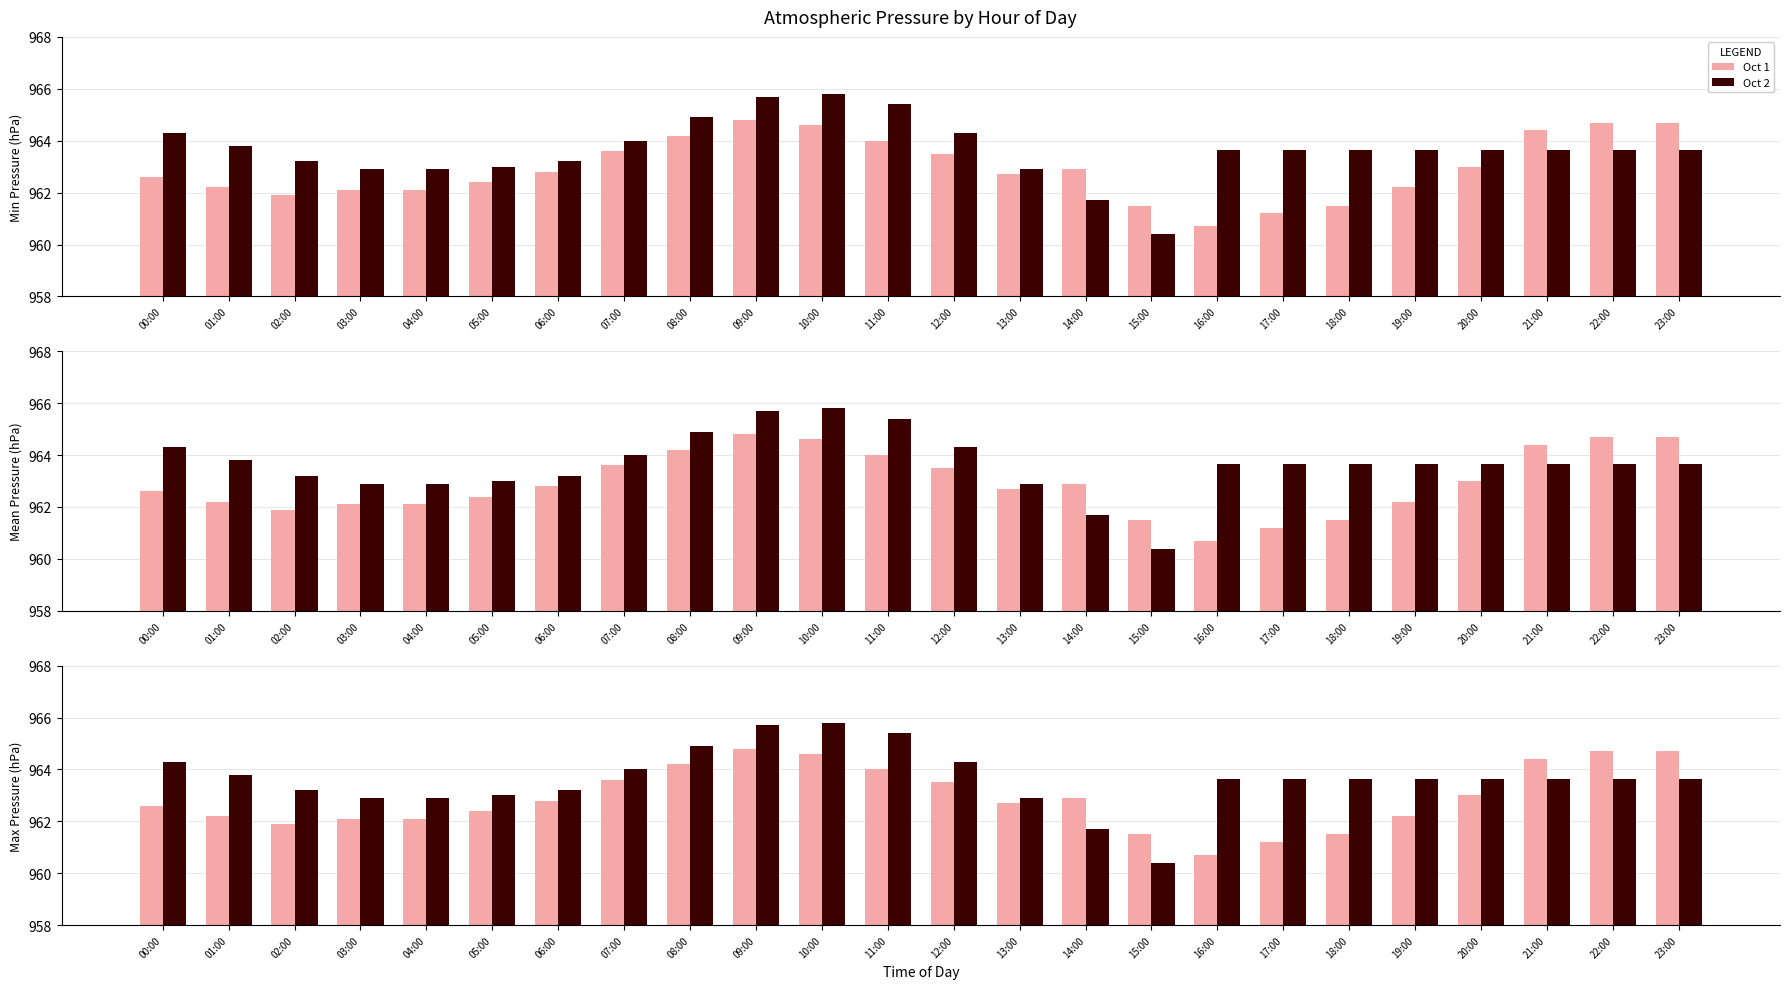

At which category is the sum across all series the highest?

09:00